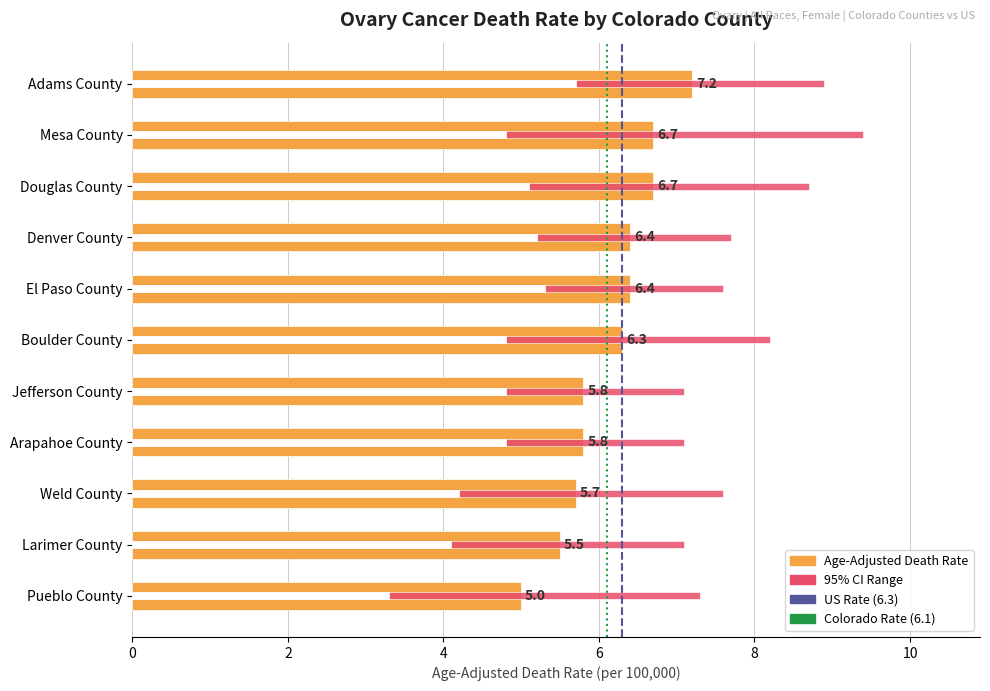

Between 2 and 0, which is larger?

2